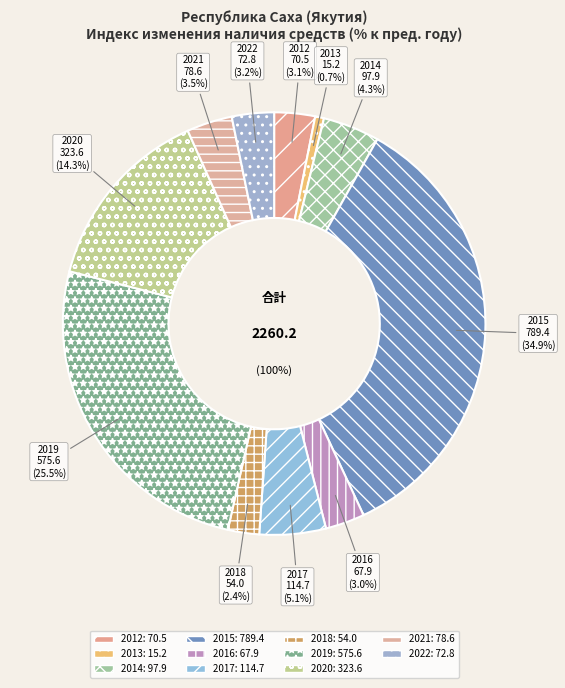

Does 2017 represent more than half of the total?

No